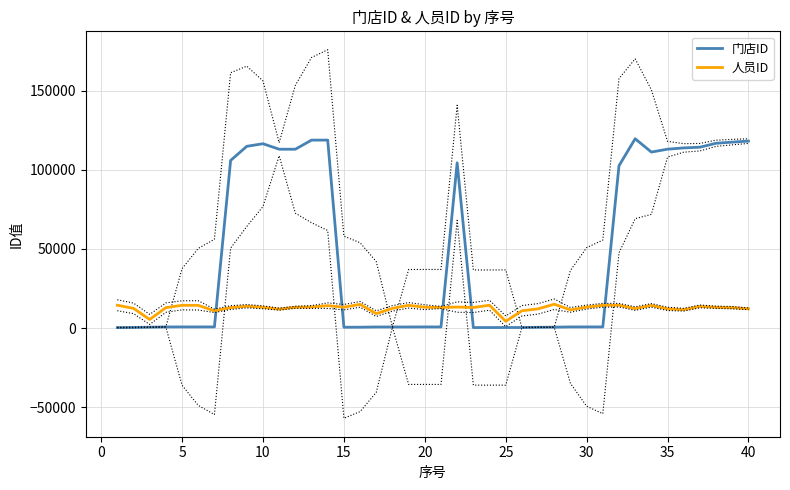

After their last crossing, which series has the higher values: 人员ID or 门店ID?

门店ID